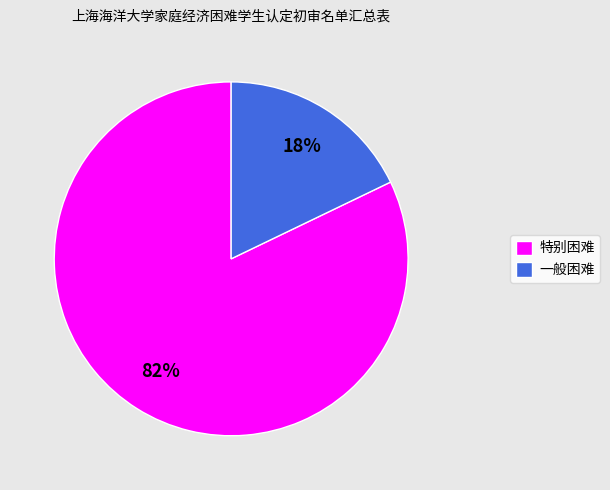

Which category has the smallest portion of the pie?

一般困难